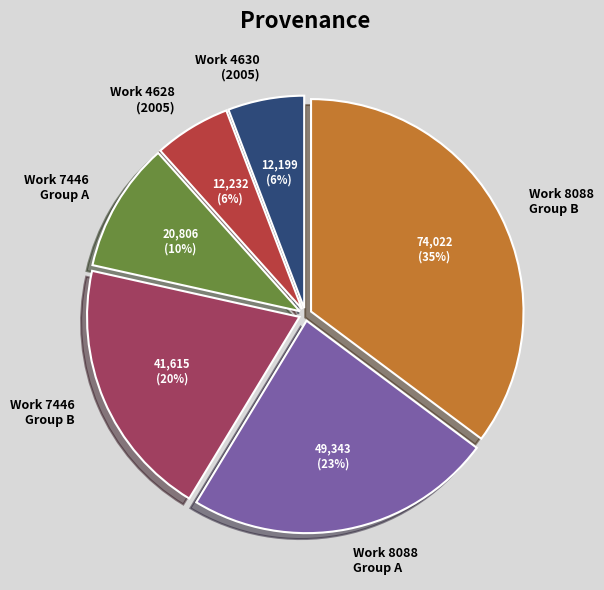

What is the largest slice in the pie chart?

Work 8088 Group B